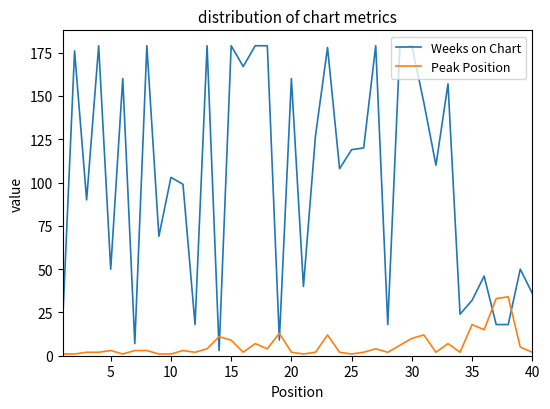

What is the difference between the maximum and minimum values in the Peak Position series?

33